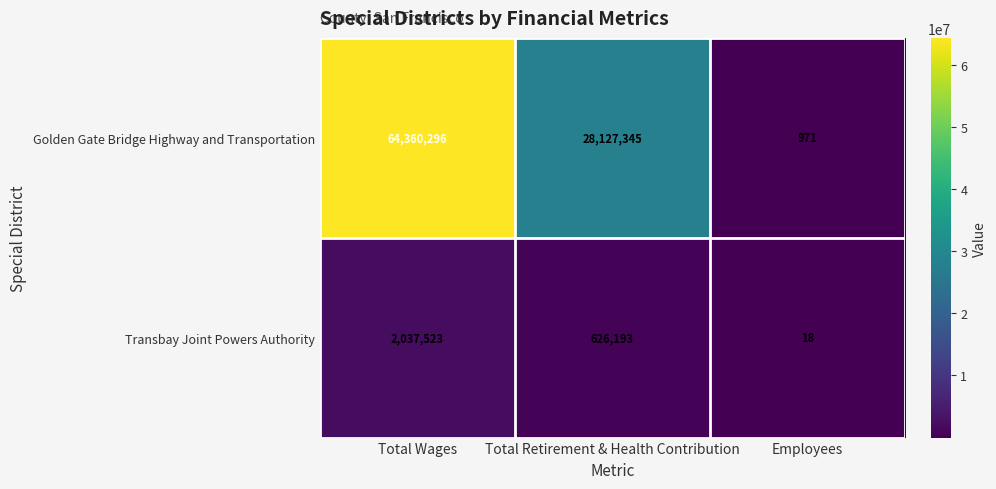

What is the difference between the highest and lowest values at Employees?

953